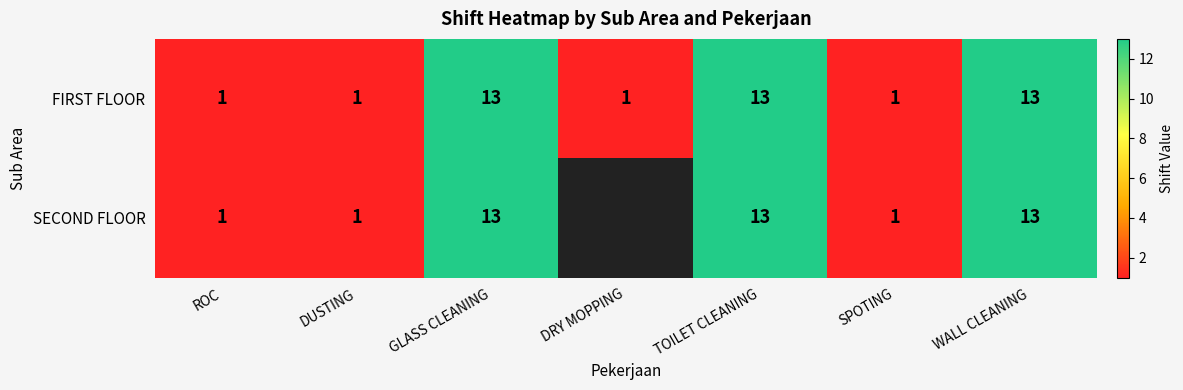

What is the sum of all FIRST FLOOR values?

43